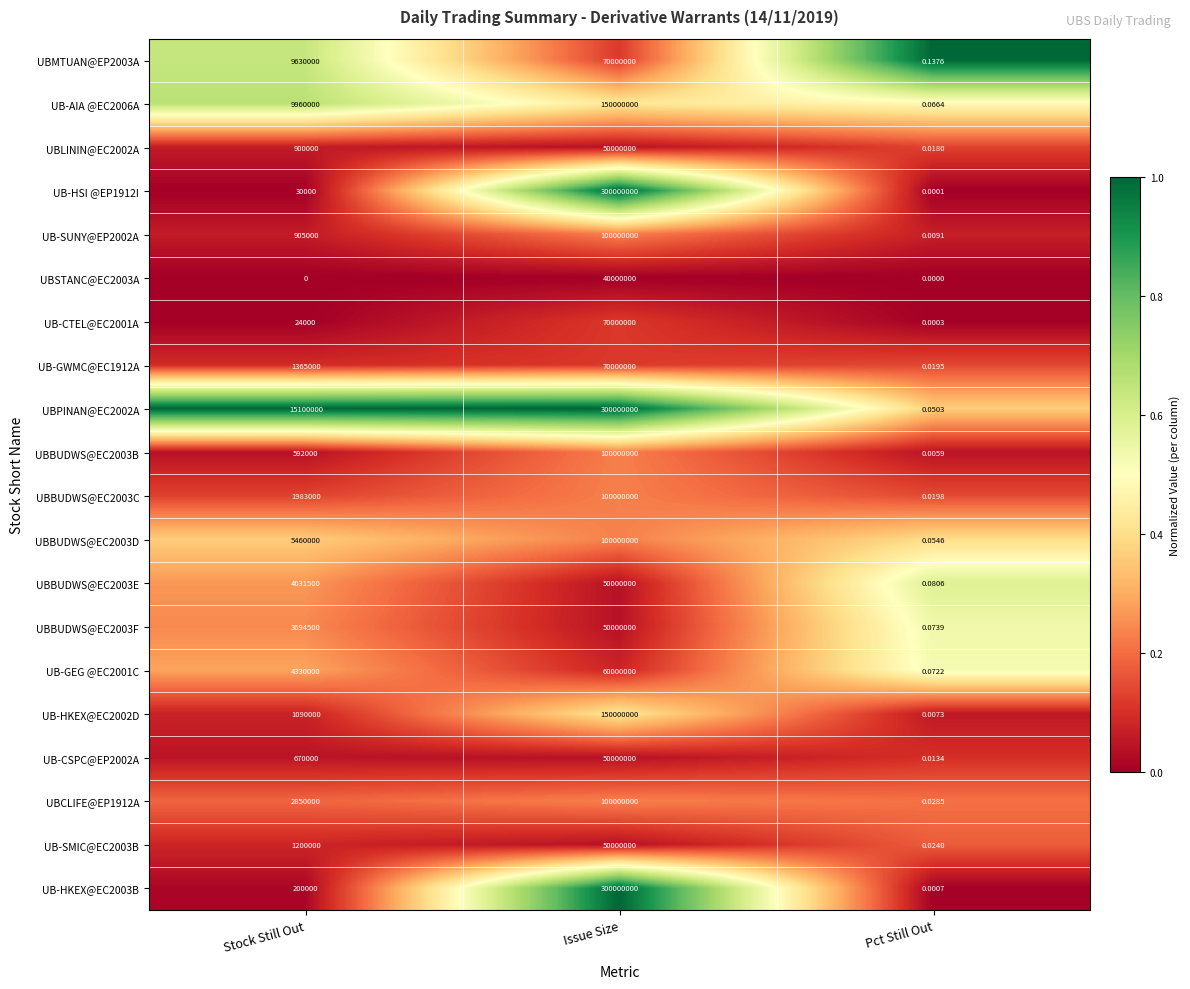

At which category does the chart reach its peak across all series?

Issue Size